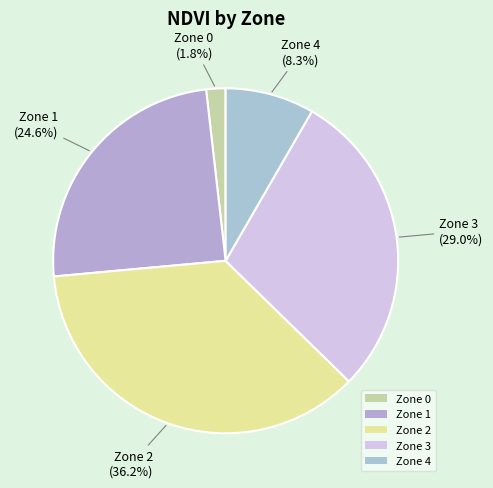

How many segments does this pie chart have?

5